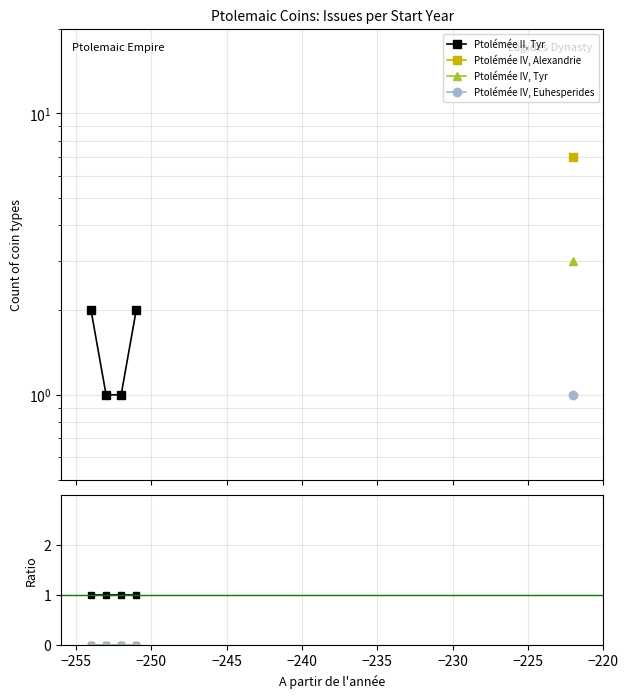

What is the difference between the highest and lowest values at −250?

1.0